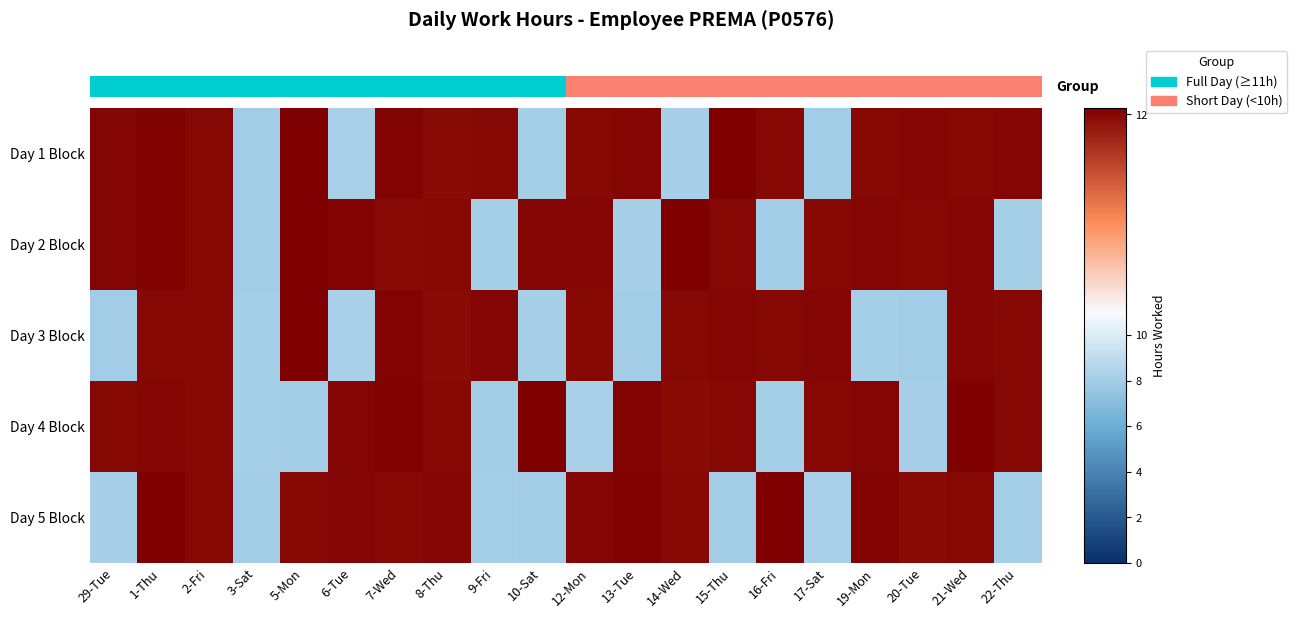

List the labels in order of Day 1 Block value, largest first.

15-Thu, 5-Mon, 1-Thu, 7-Wed, 29-Tue, 13-Tue, 20-Tue, 22-Thu, 2-Fri, 12-Mon, 21-Wed, 9-Fri, 16-Fri, 19-Mon, 8-Thu, 6-Tue, 14-Wed, 10-Sat, 3-Sat, 17-Sat